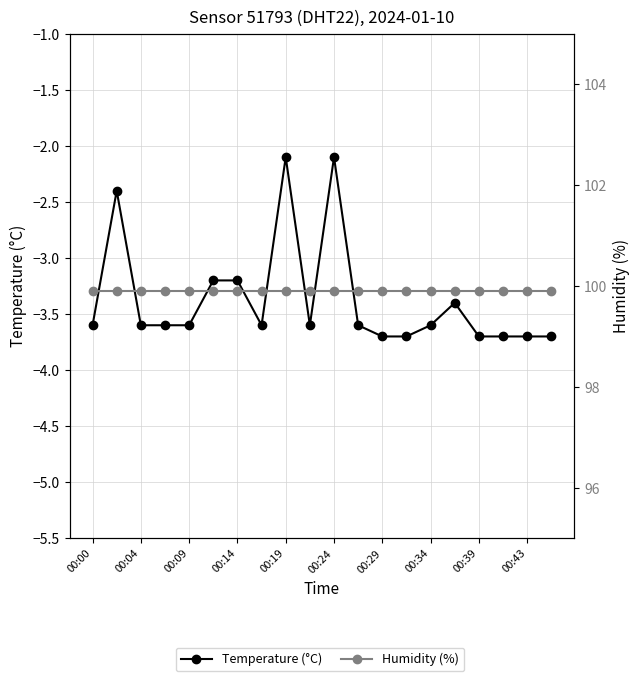

True or false: Temperature (°C) has a value of -2.1 at 00:24.

True